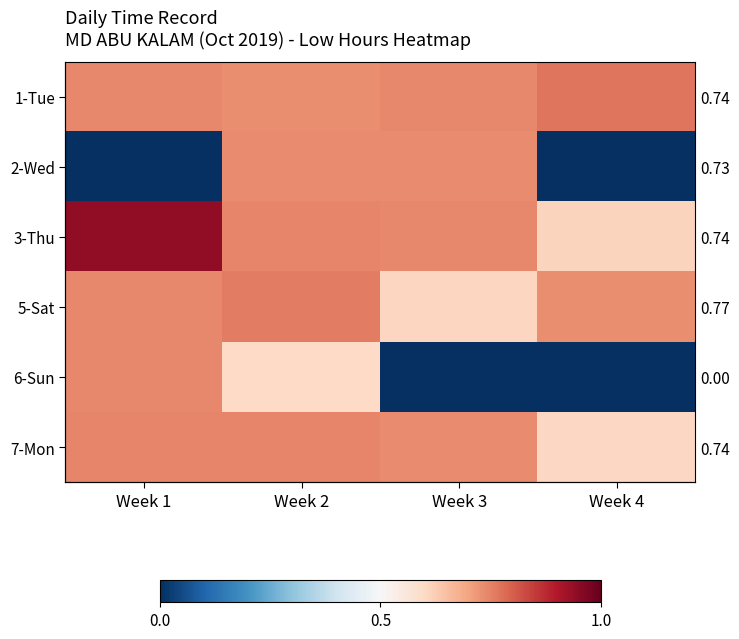

Rank the categories by 7-Mon value from lowest to highest.

Week 4, Week 3, Week 1, Week 2